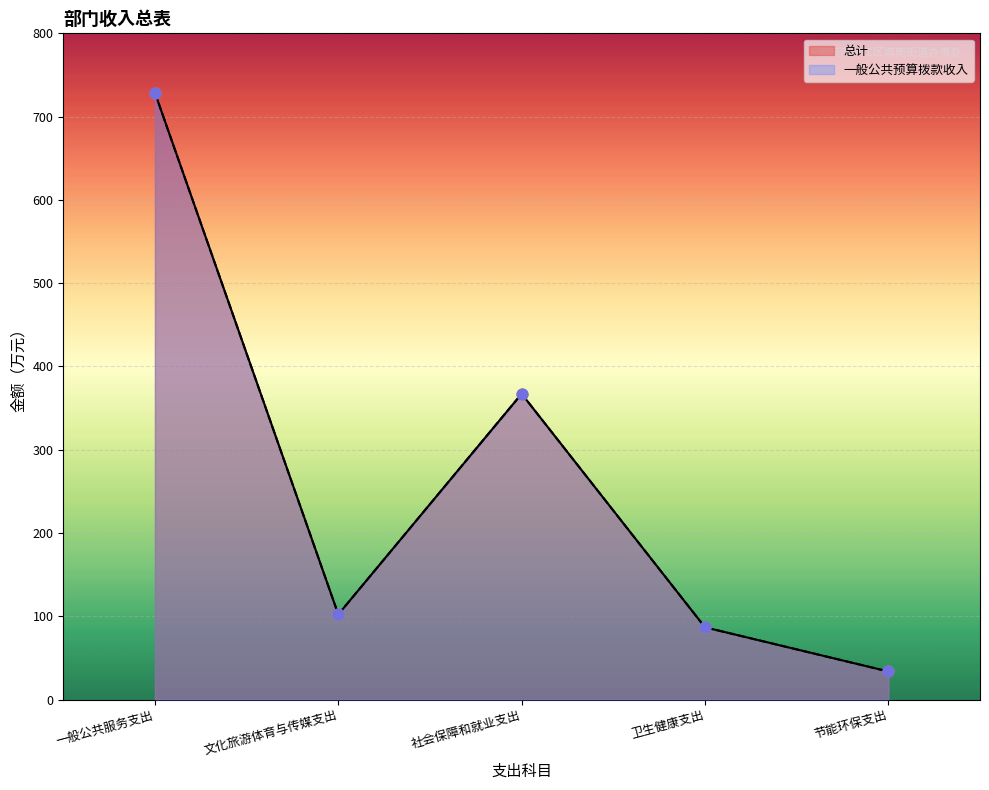

What is the total value across all series at 社会保障和就业支出?

734.3